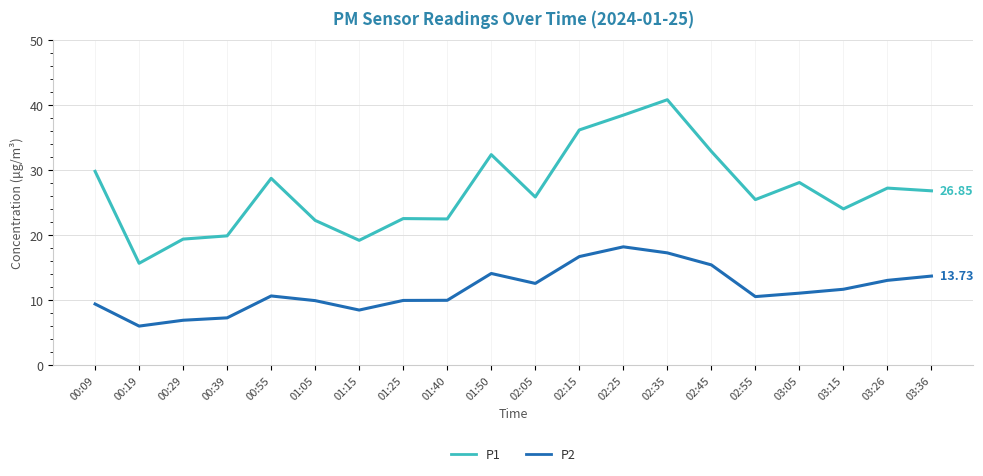

Rank the series at 01:15 from lowest to highest value.

P2, P1